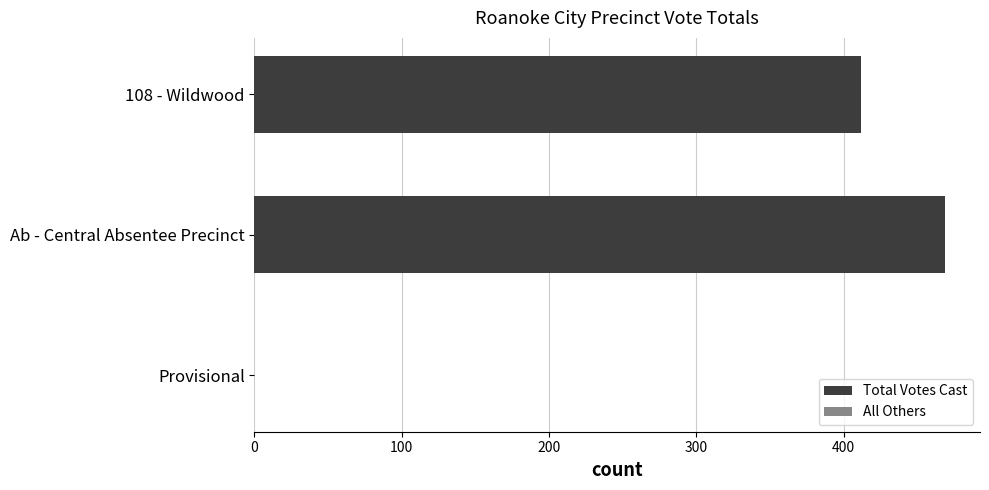

Are the bars horizontal?

Yes